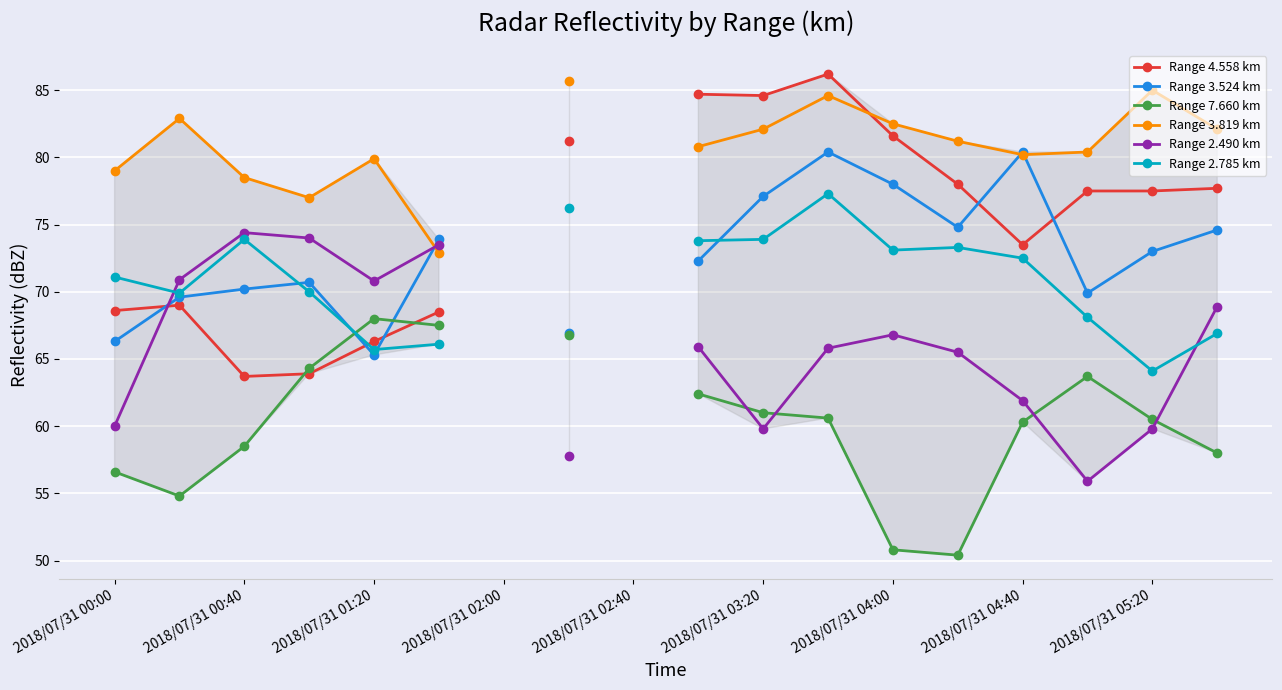

Is it true that Range 2.490 km equals 29.6 at 2018/07/31 01:20?

False